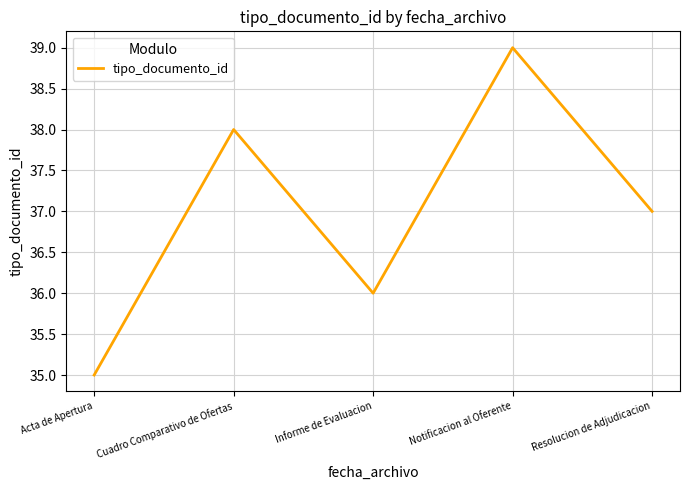

How many values are below 37?

2